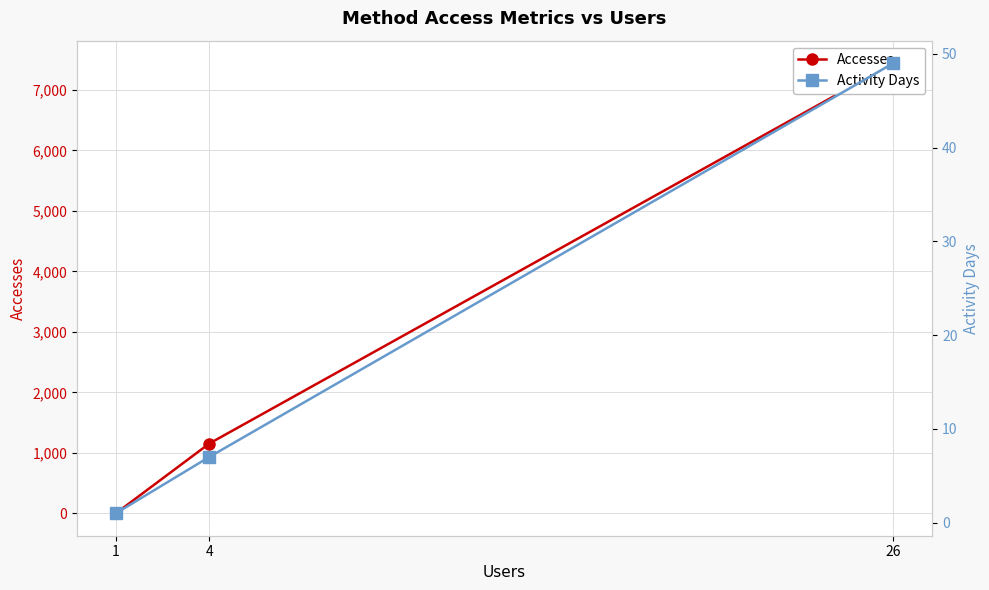

What is the spread (max minus min) of values at 26?

7393